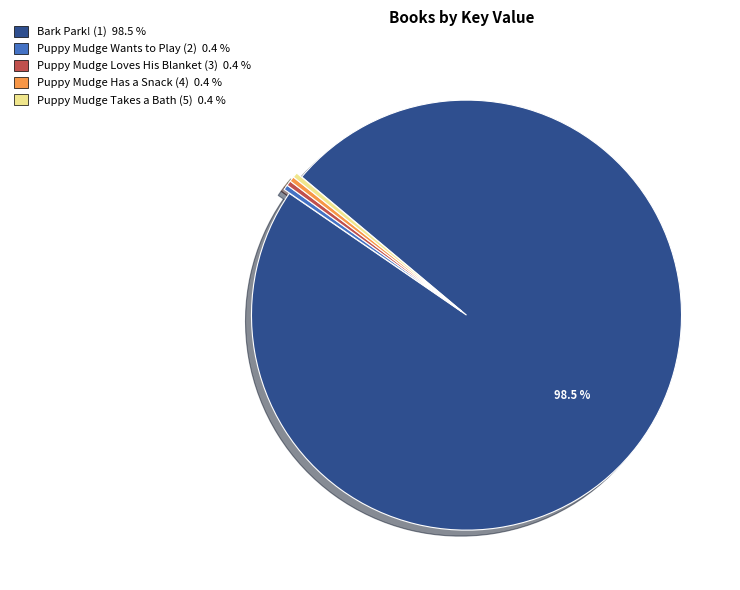

Do Puppy Mudge Takes a Bath (5) and Bark Park! (1) together represent more than half of the pie?

Yes